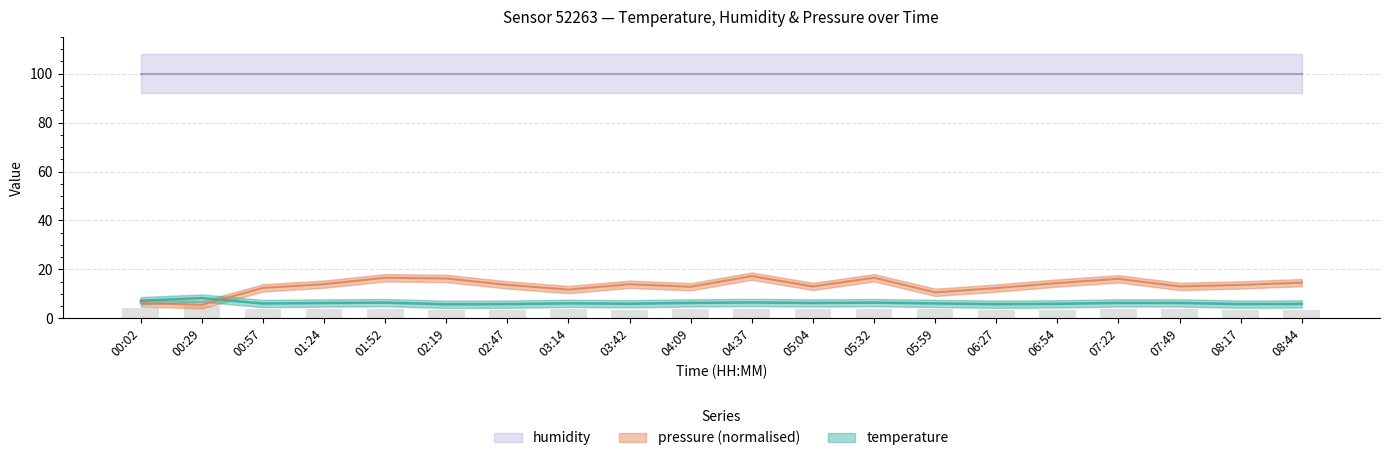

List the labels in order of temperature value, largest first.

00:29, 00:02, 04:37, 01:52, 05:32, 04:09, 07:22, 05:04, 07:49, 01:24, 03:14, 05:59, 00:57, 03:42, 06:54, 08:44, 08:17, 02:47, 06:27, 02:19